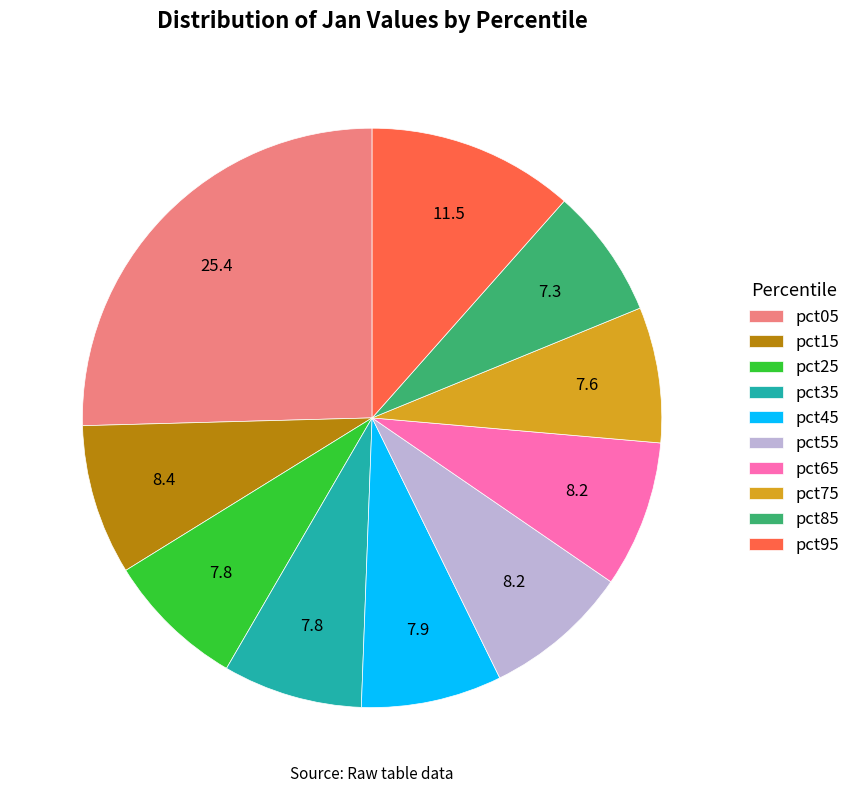

What is the largest slice in the pie chart?

pct05